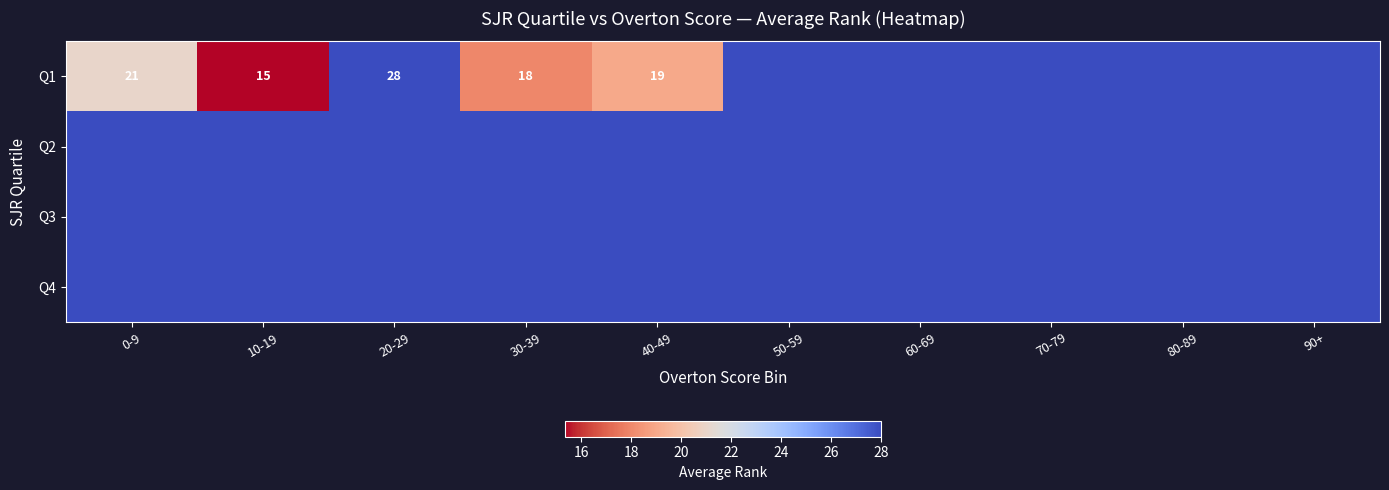

True or false: Q1 has a value of 21 at 0-9.

True